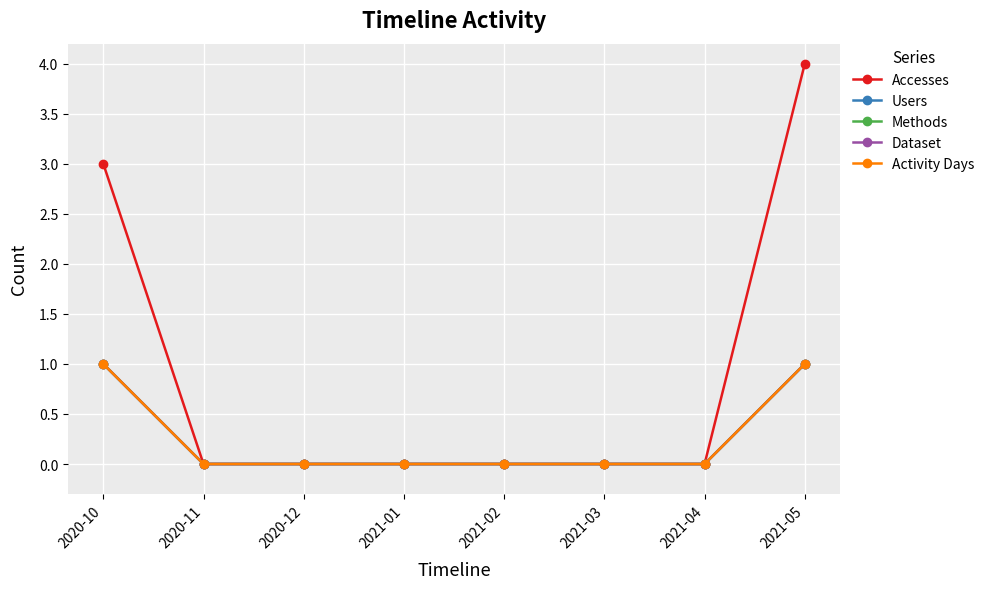

Which category has the highest value across all series?

2021-05